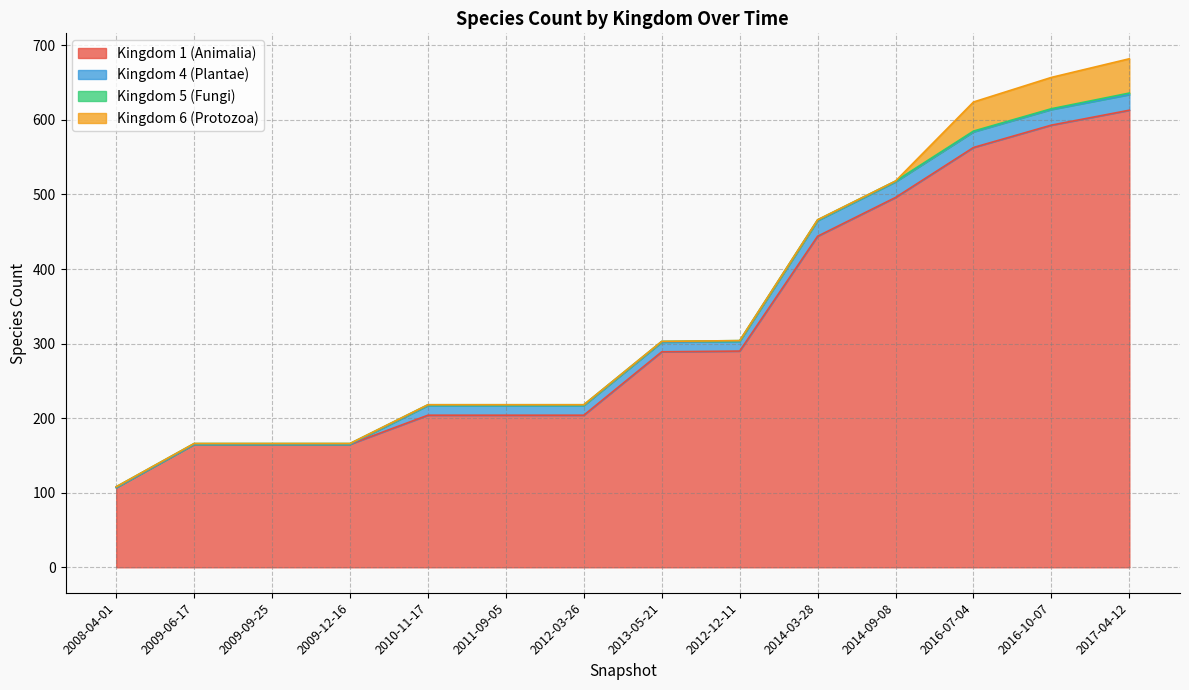

Is it true that 4 equals 5 at 2010-11-17?

False